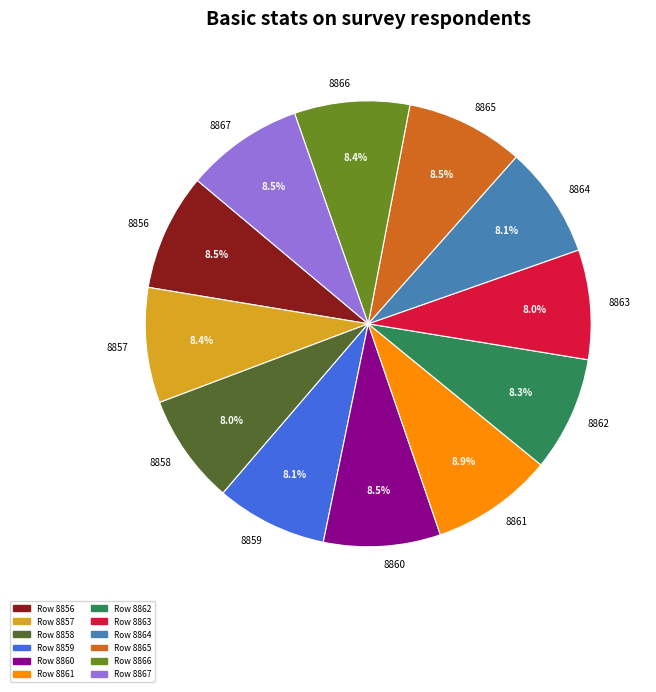

Count the number of slices in the pie.

12